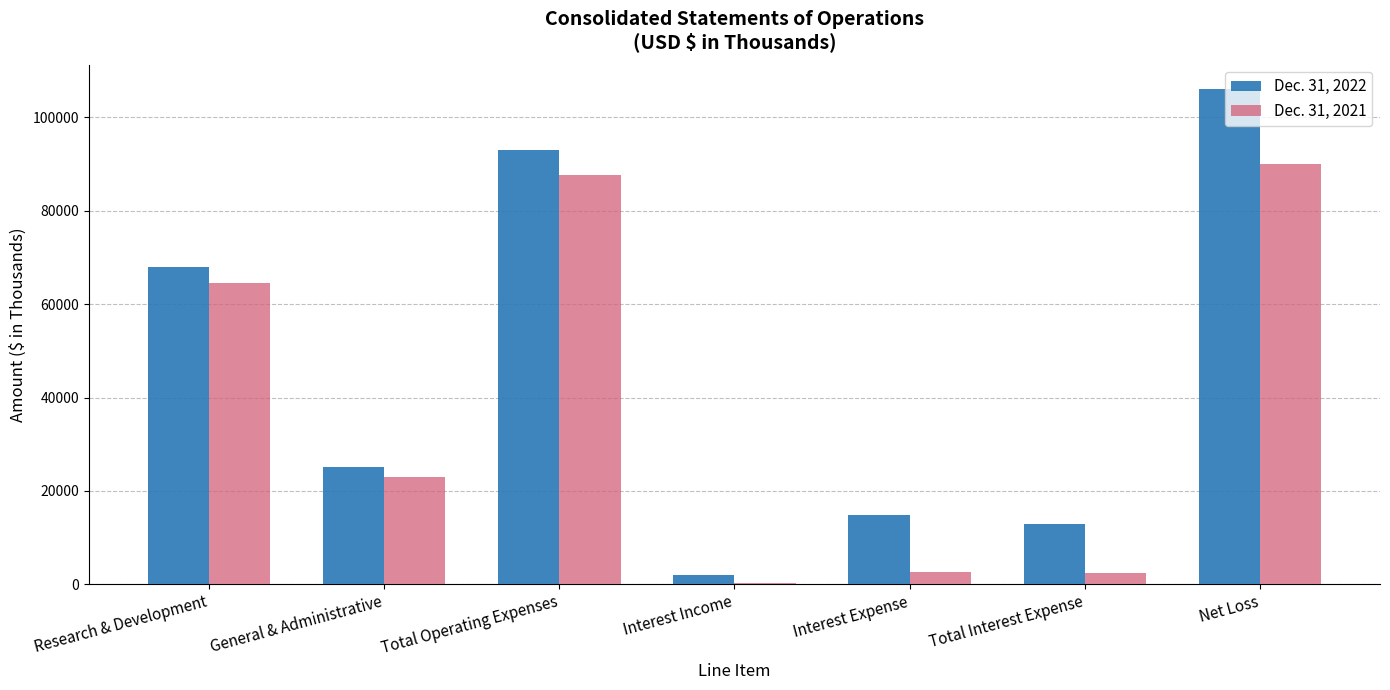

Which series has the largest total across all categories?

Dec. 31, 2022